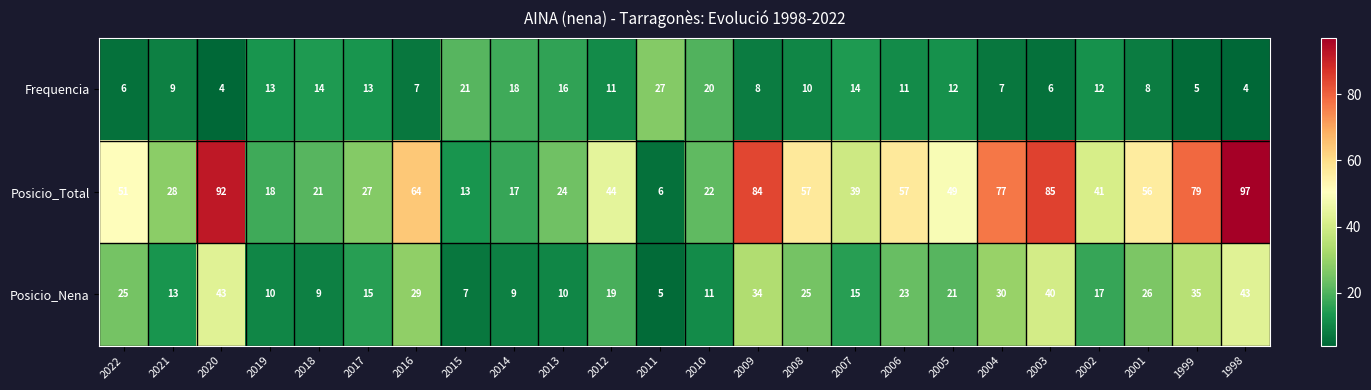

Which series has the largest total across all categories?

Posicio_Total